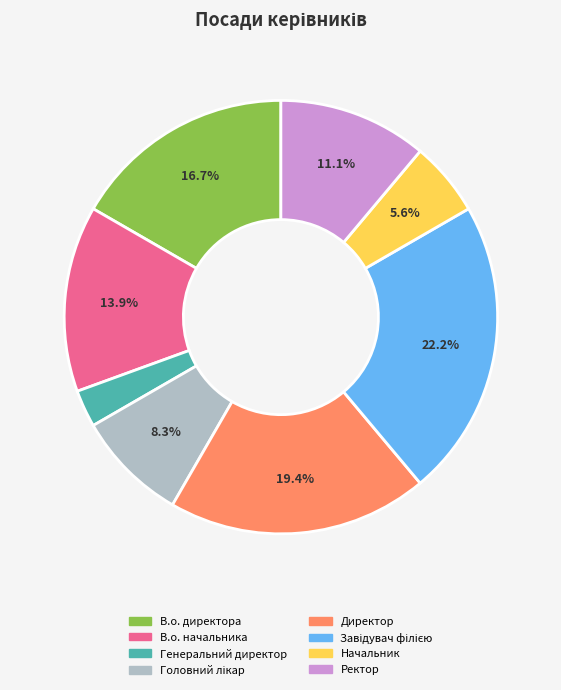

The В.о. директора slice represents 17% of the pie. True or false?

True